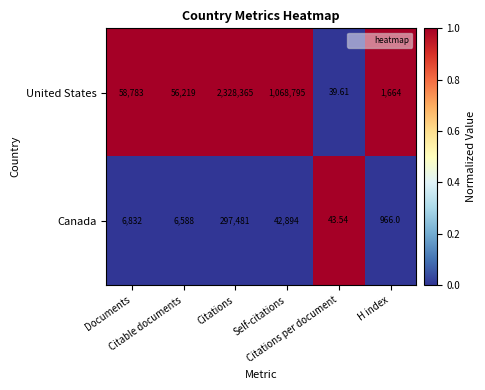

Which series has the largest range (max minus min)?

United States